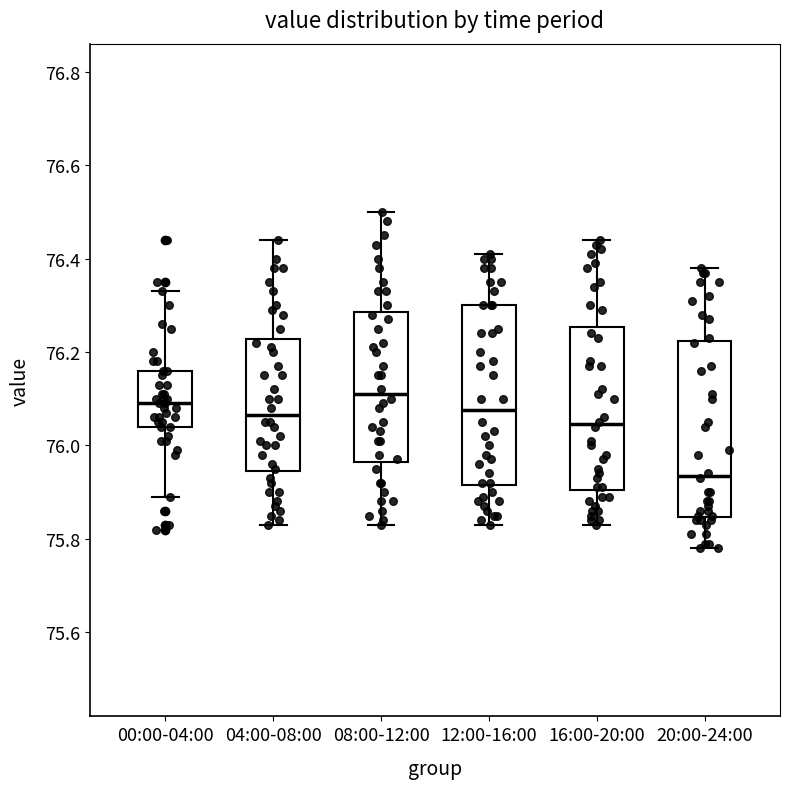

Reading left to right, read every box against the y-axis: the position of its median line, the range the box covers, and the ends of its whiskers. The values are not printed on the chart, so give them approximately, as read against the axis.

00:00-04:00: median 76.10, box 76.04 to 76.16, whiskers 75.90 to 76.34
04:00-08:00: median 76.06, box 75.94 to 76.22, whiskers 75.84 to 76.44
08:00-12:00: median 76.12, box 75.96 to 76.28, whiskers 75.84 to 76.50
12:00-16:00: median 76.08, box 75.92 to 76.30, whiskers 75.84 to 76.42
16:00-20:00: median 76.04, box 75.90 to 76.26, whiskers 75.84 to 76.44
20:00-24:00: median 75.94, box 75.84 to 76.22, whiskers 75.78 to 76.38